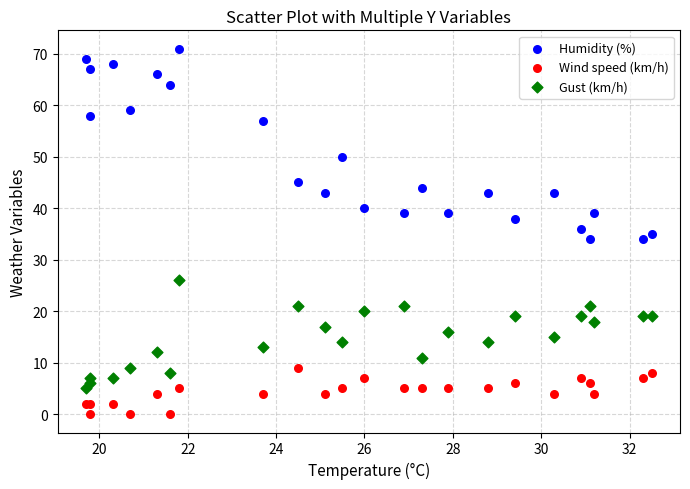

Which series reaches the minimum Y coordinate?

Wind speed (km/h)